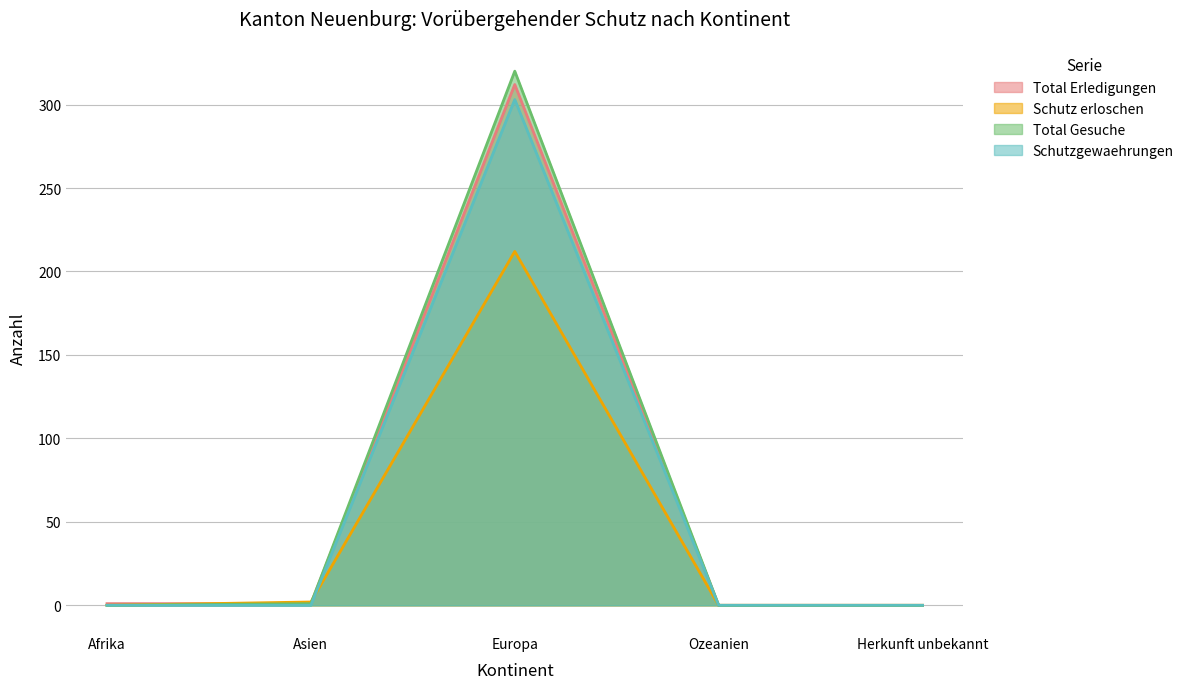

Reading right to left, extract all data points from this chart.

Total Erledigungen: Herkunft unbekannt=0	Ozeanien=0	Europa=312	Asien=1	Afrika=1
Schutz erloschen: Herkunft unbekannt=0	Ozeanien=0	Europa=212	Asien=2	Afrika=0
Total Gesuche: Herkunft unbekannt=0	Ozeanien=0	Europa=320	Asien=1	Afrika=0
Schutzgewaehrungen: Herkunft unbekannt=0	Ozeanien=0	Europa=303	Asien=0	Afrika=0